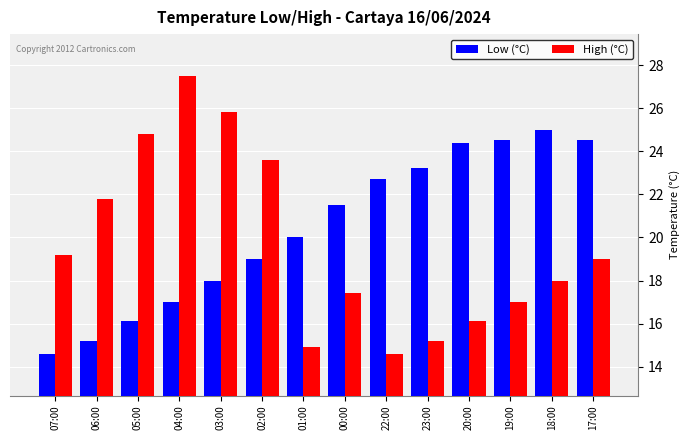

Reading left to right, extract all data points from this chart.

Low (°C): 14.6	15.2	16.1	17.0	18.0	19.0	20.0	21.5	22.7	23.2	24.4	24.5	25.0	24.5
High (°C): 19.2	21.8	24.8	27.5	25.8	23.6	14.9	17.4	14.6	15.2	16.1	17.0	18.0	19.0